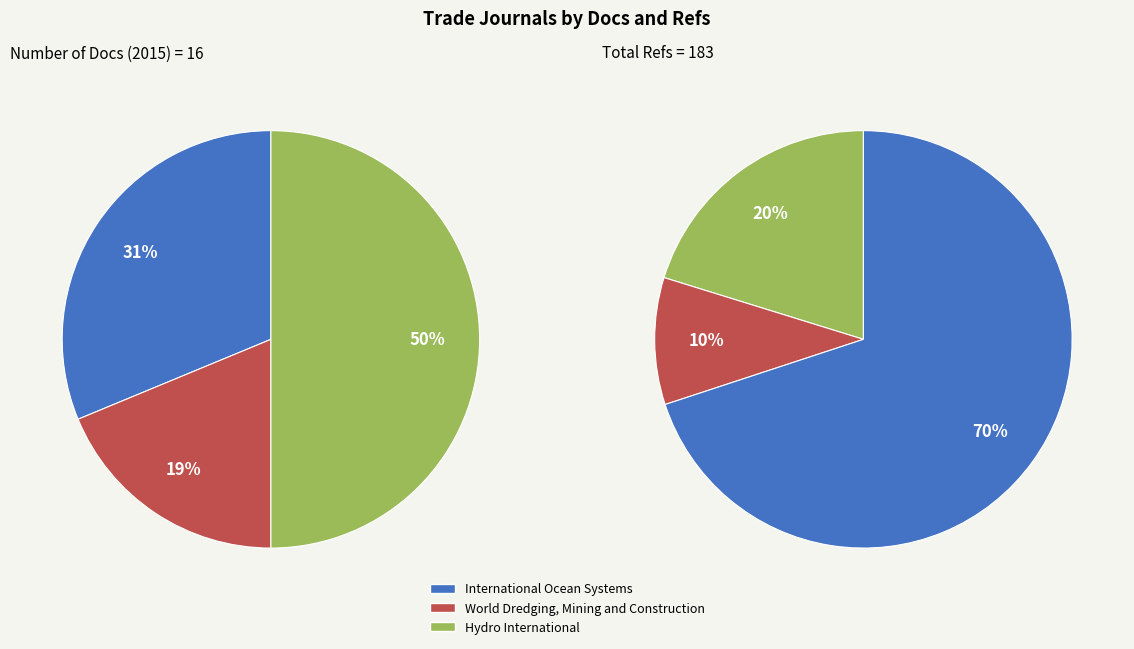

Rank the series by their maximum value, from lowest to highest.

Number of Docs (2015), Total Refs